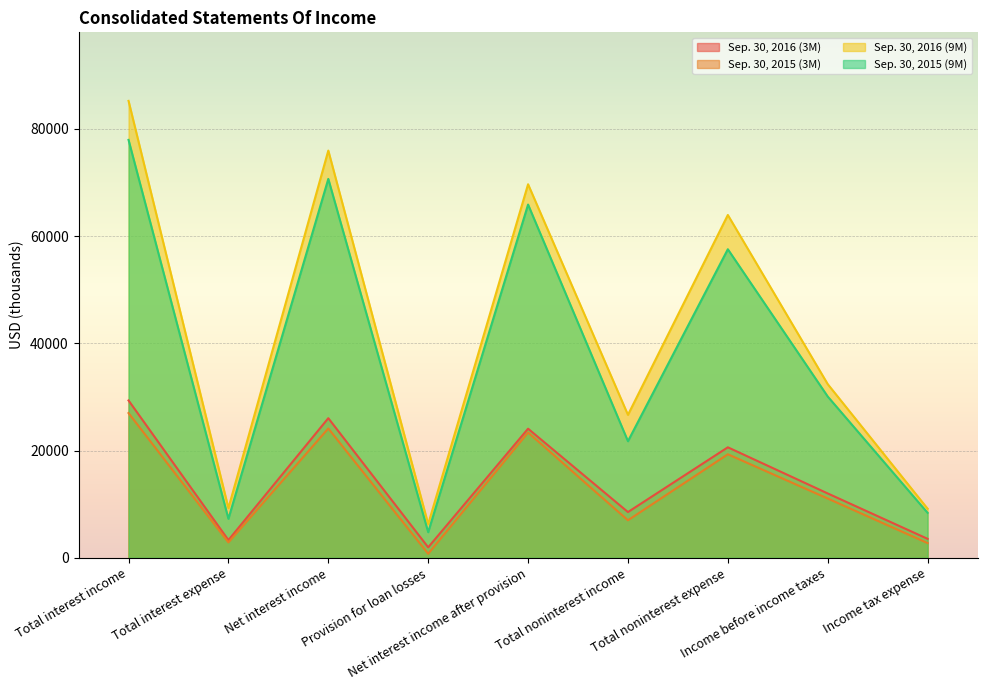

In Sep. 30, 2016 (9M), how many points are higher than both neighbors (excluding endpoints)?

3